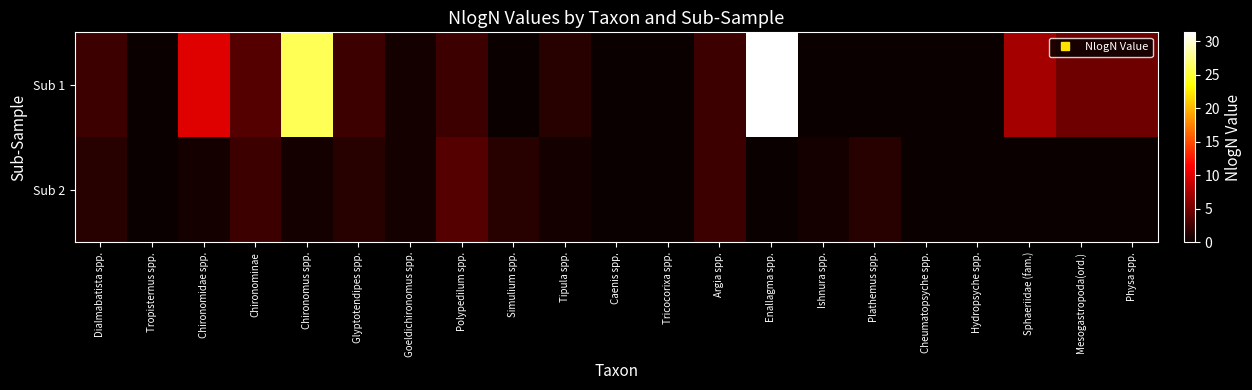

At which category does the chart reach its peak across all series?

Enallagma spp.